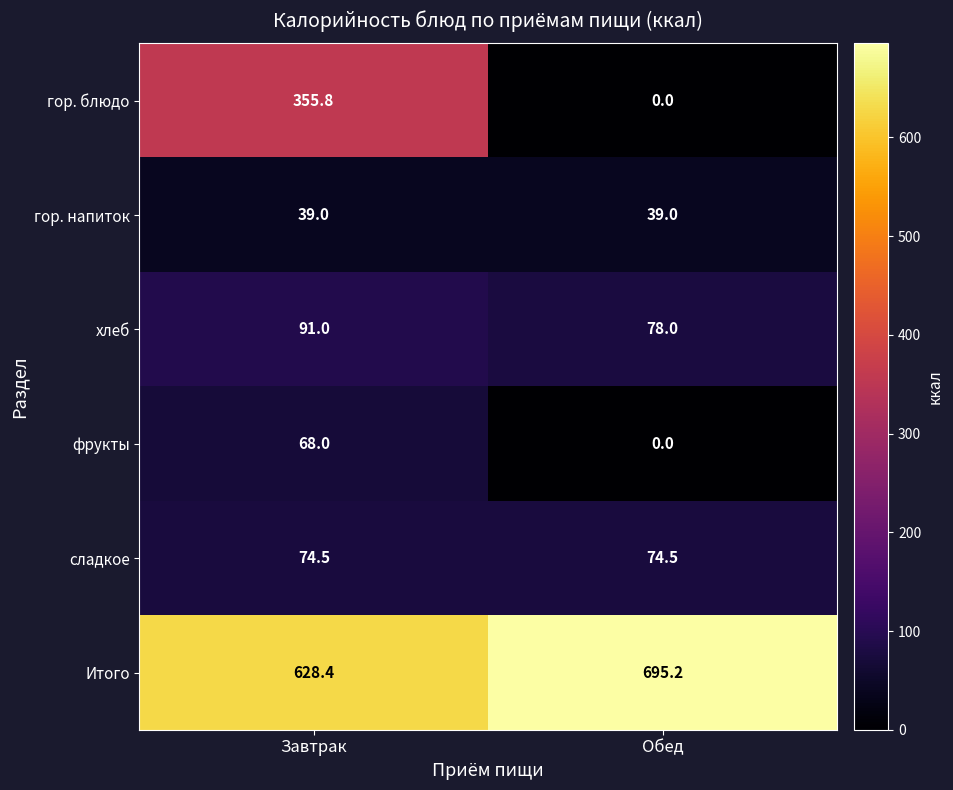

What is the average value of the хлеб series?

84.5